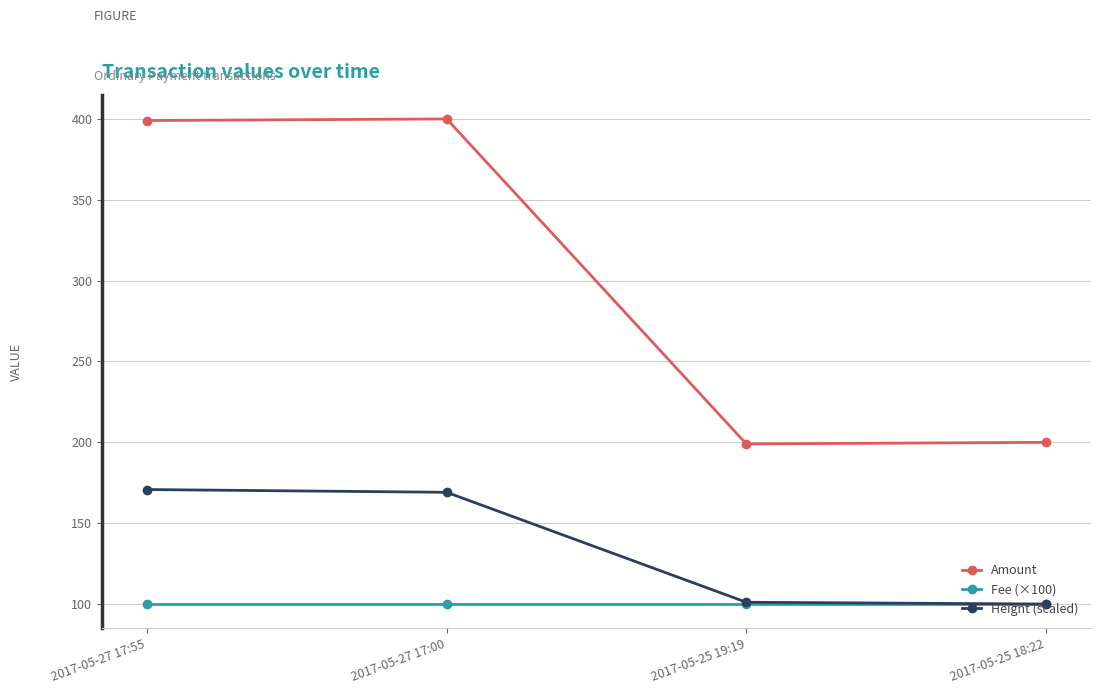

What is the label of the 4th point from the right?

2017-05-27 17:55